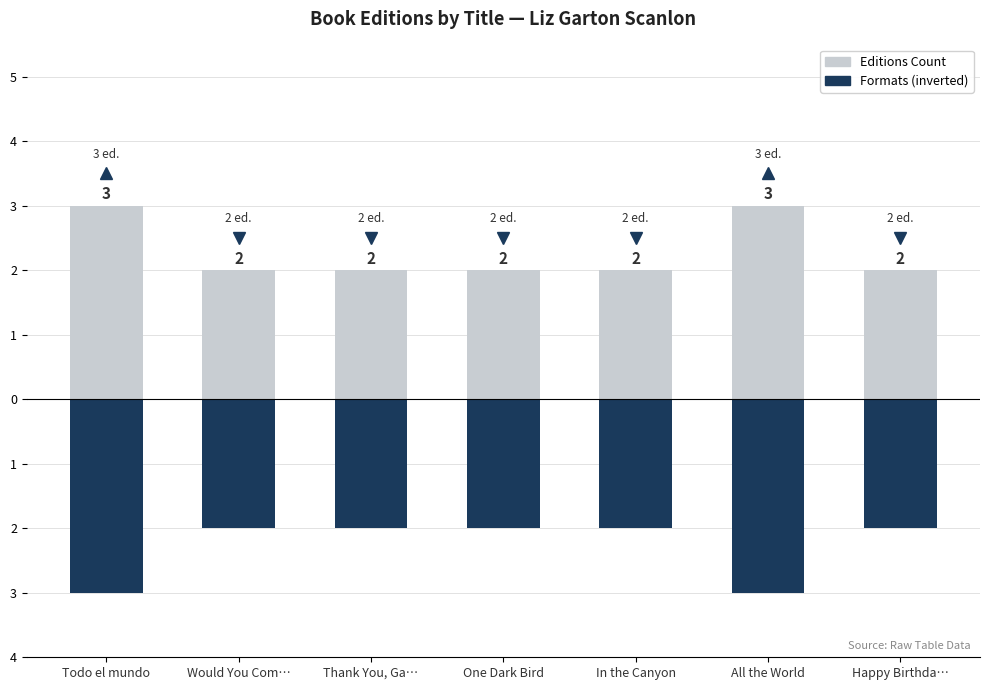

At which category is the sum across all series the highest?

Todo el mundo